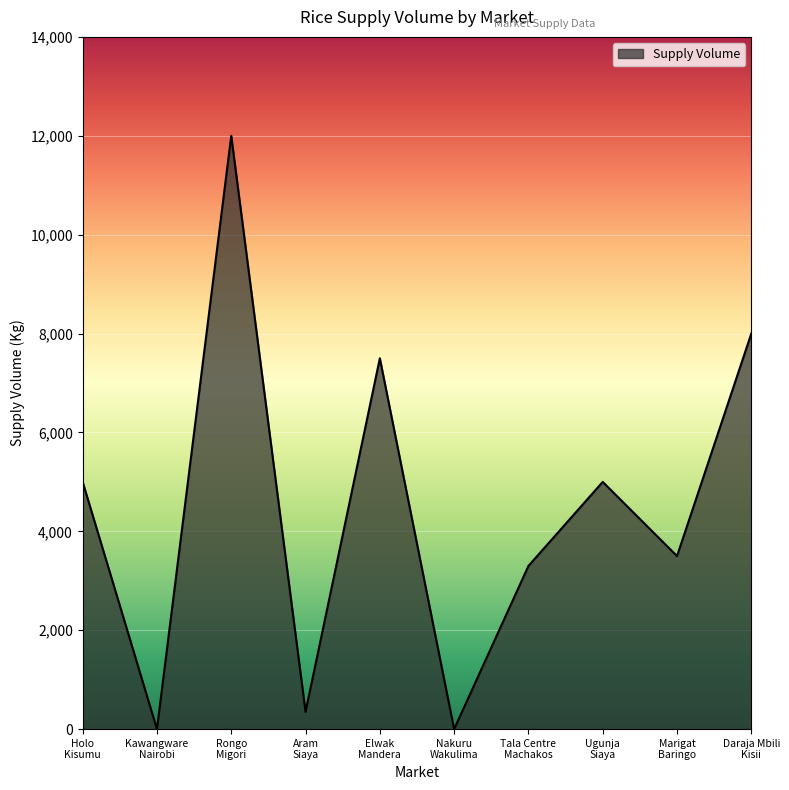

How many lines are shown in the chart?

1